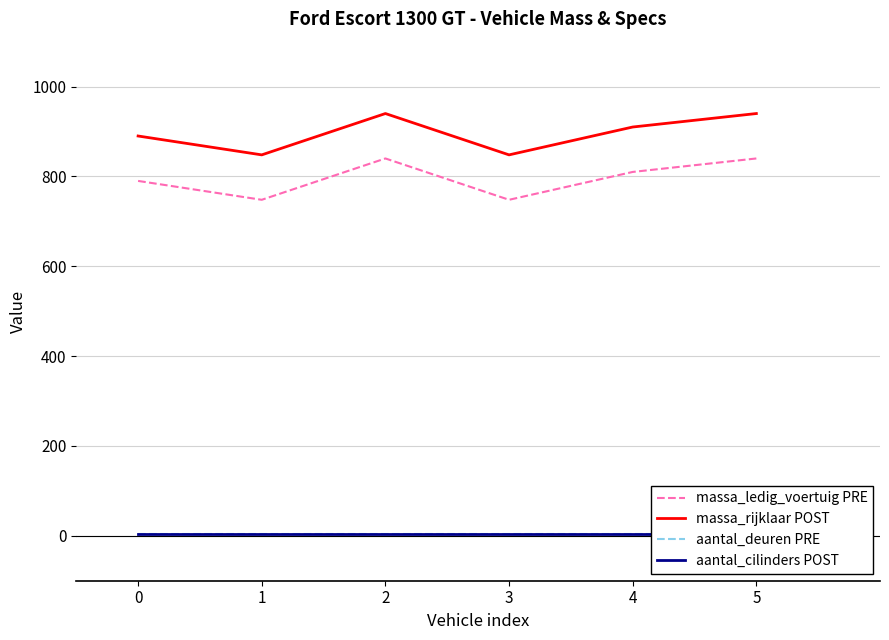

Is this an area chart (filled region under the line)?

No